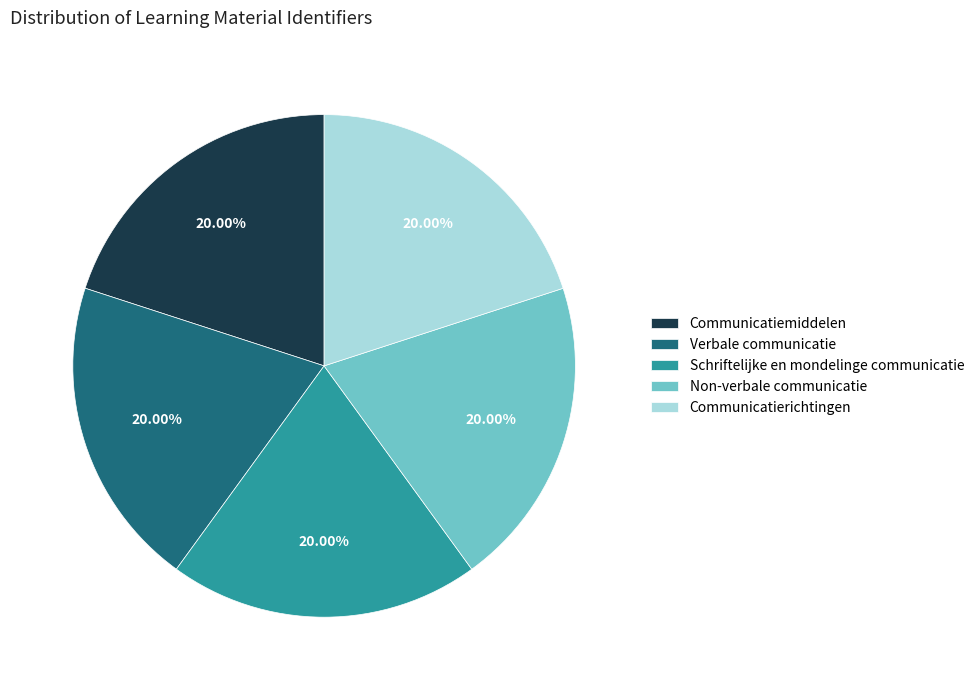

Is the sum of Communicatierichtingen and Schriftelijke en mondelinge communicatie greater than half?

No